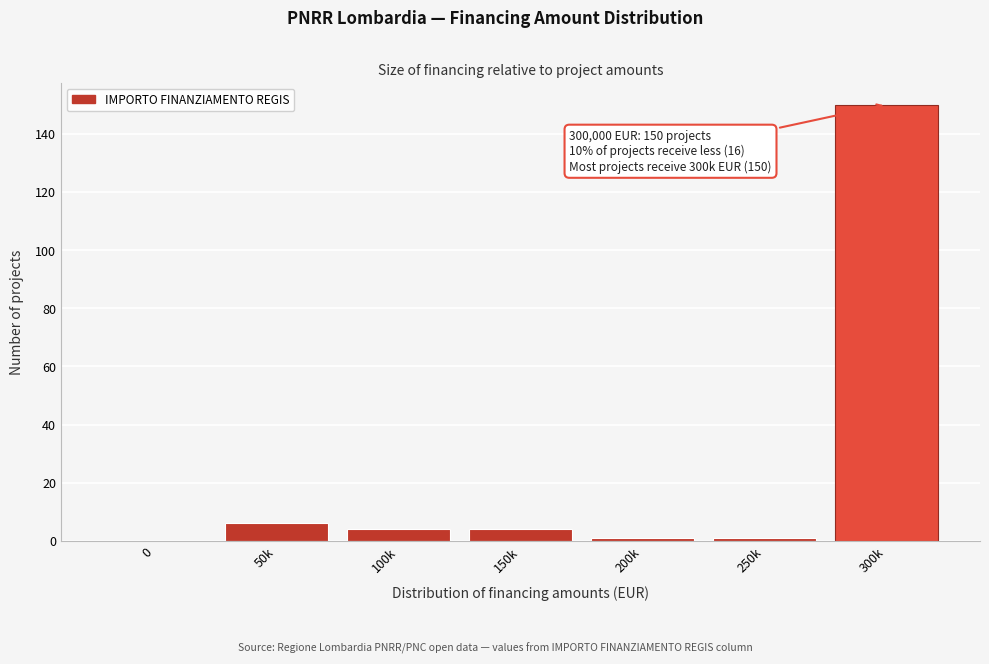

Reading left to right, transcribe all the data shown in this chart.

0=0	50k=6	100k=4	150k=4	200k=1	250k=1	300k=150